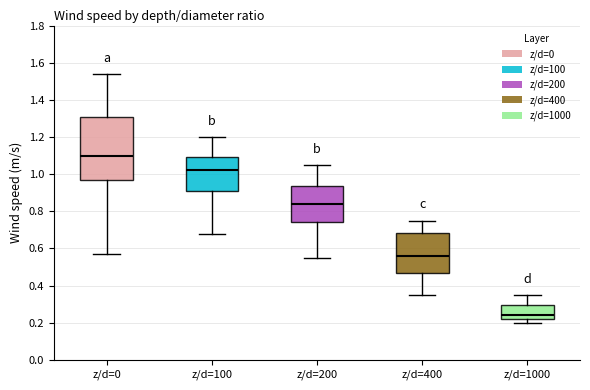

Where does the upper whisker of the box for z/d=200 end on the y-axis? The values are not printed on the chart, so give them approximately, as read against the axis.

1.06